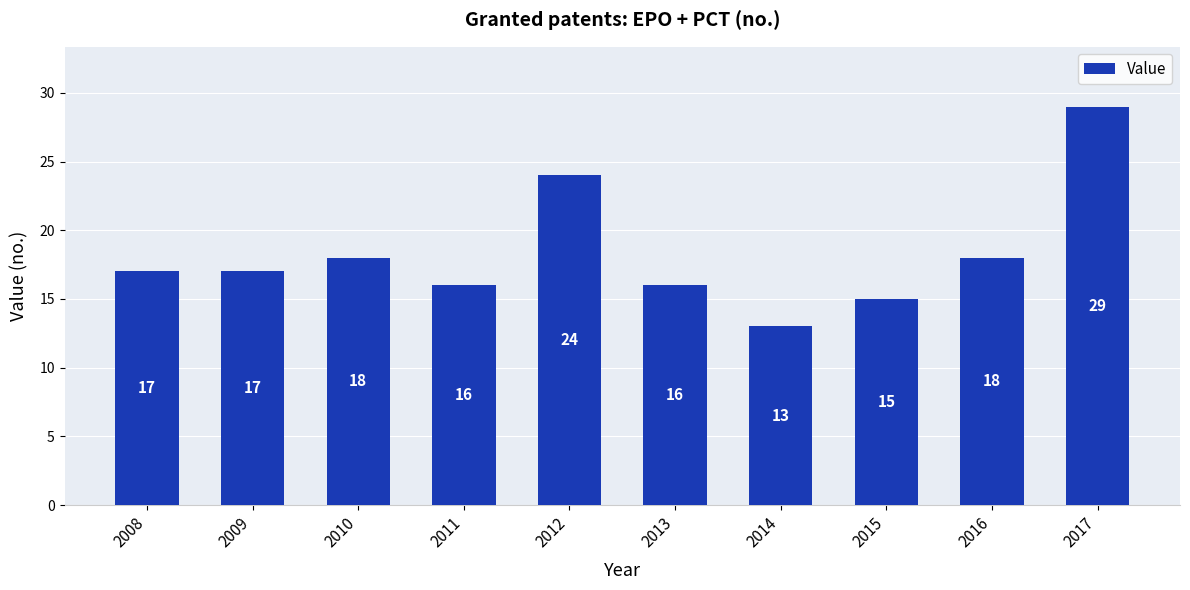

What is the approximate value at 2013?

16